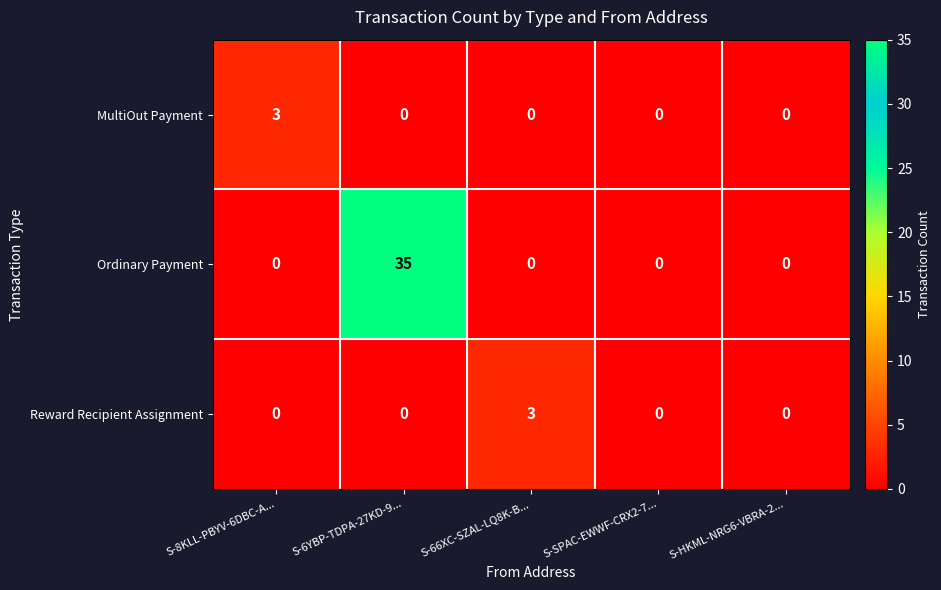

True or false: Ordinary Payment has a value of 57 at S-6YBP-TDPA-27KD-9....

False